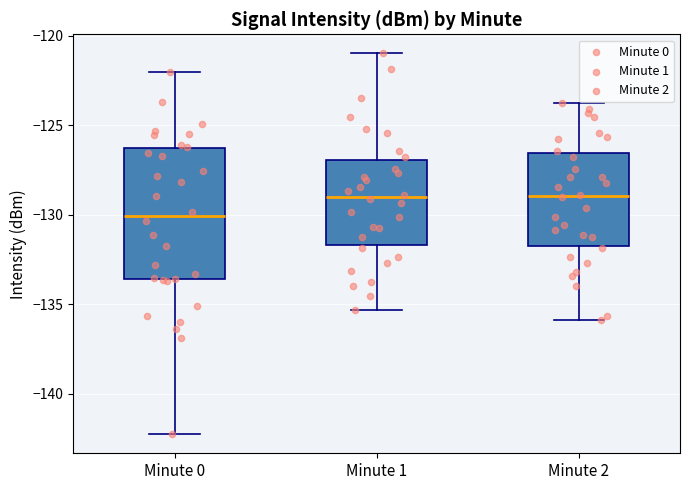

Reading left to right, transcribe this box plot: for each box, give where its median line is, the range the box spans, and where its two whiskers end, as read against the y-axis. The values are not printed on the chart, so give them approximately, as read against the axis.

Minute 0: median -130.0, box -133.5 to -126.5, whiskers -142.5 to -122.0
Minute 1: median -129.0, box -131.5 to -127.0, whiskers -135.5 to -121.0
Minute 2: median -129.0, box -131.5 to -126.5, whiskers -136.0 to -124.0